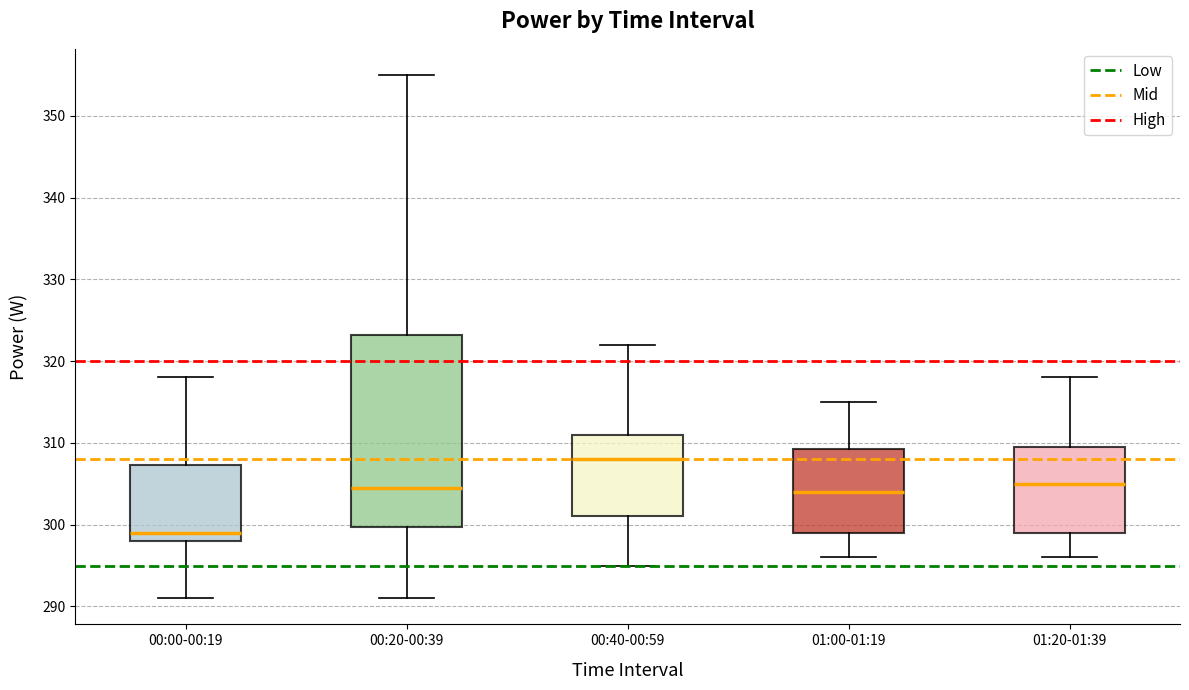

Reading left to right, read every box against the y-axis: the position of its median line, the range the box covers, and the ends of its whiskers. The values are not printed on the chart, so give them approximately, as read against the axis.

00:00-00:19: median 299, box 298 to 307, whiskers 291 to 318
00:20-00:39: median 305, box 300 to 323, whiskers 291 to 355
00:40-00:59: median 308, box 301 to 311, whiskers 295 to 322
01:00-01:19: median 304, box 299 to 309, whiskers 296 to 315
01:20-01:39: median 305, box 299 to 310, whiskers 296 to 318